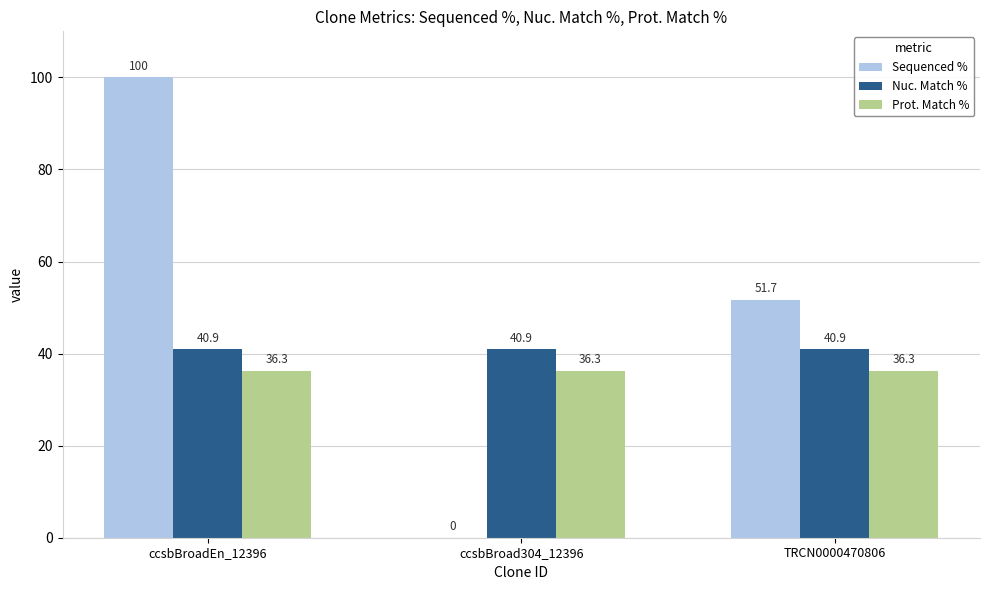

Which category has the highest value across all series?

ccsbBroadEn_12396